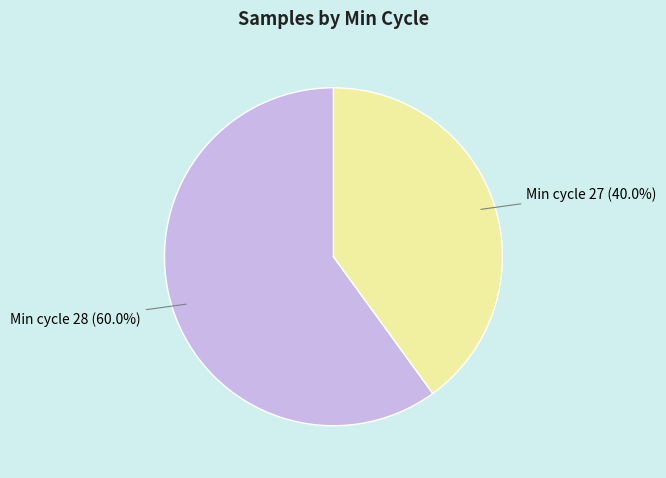

Which slice represents more than half of the pie?

Min cycle 28 (60.0%)